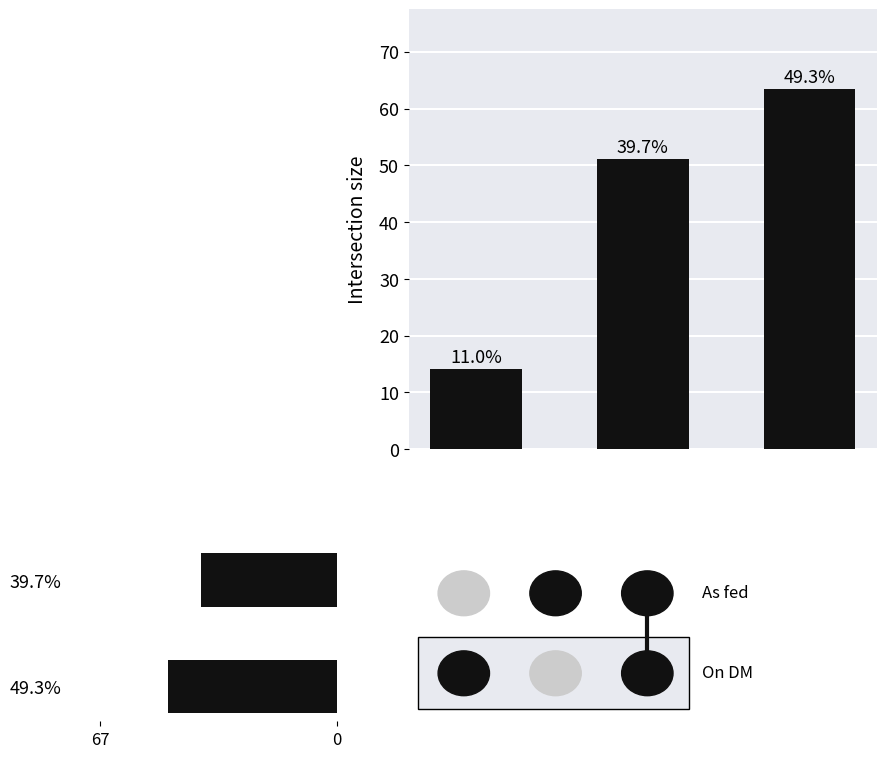

Does the chart contain stacked bars?

No